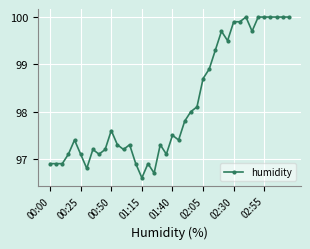

What is the smallest value displayed?

96.6